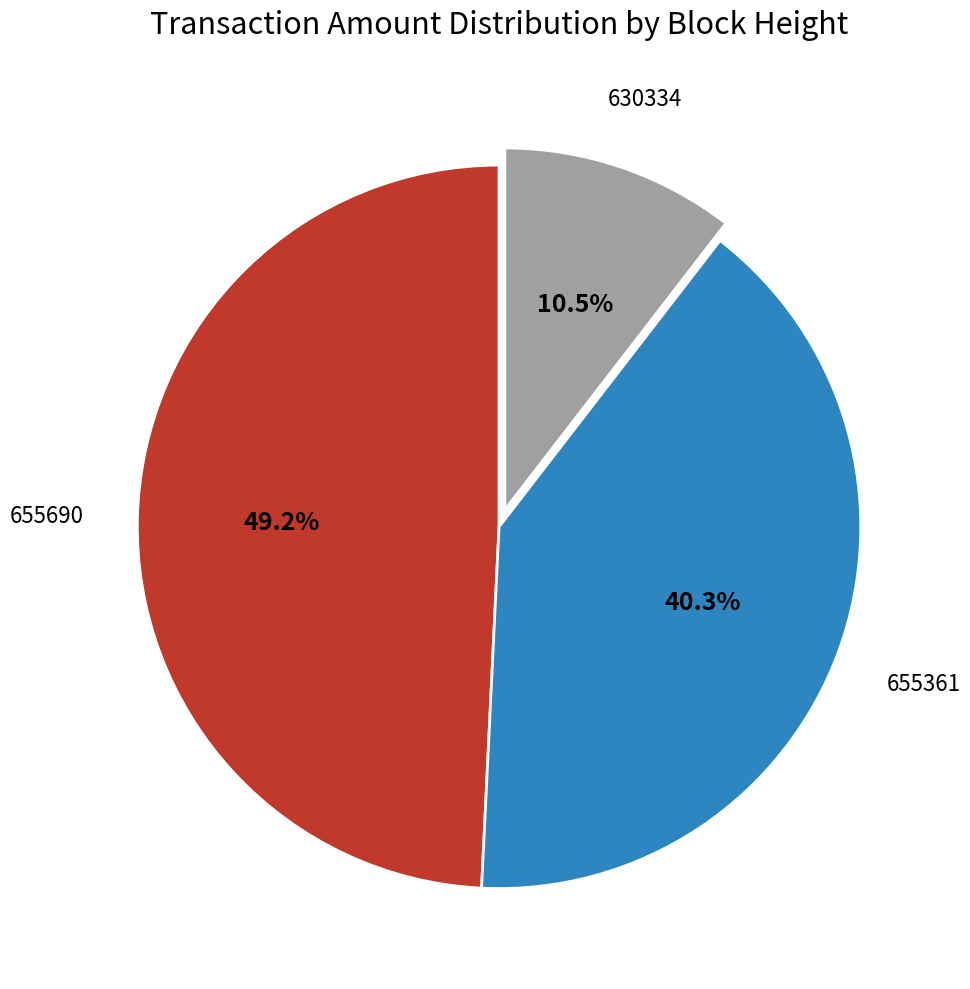

Is there a majority slice in this chart?

No